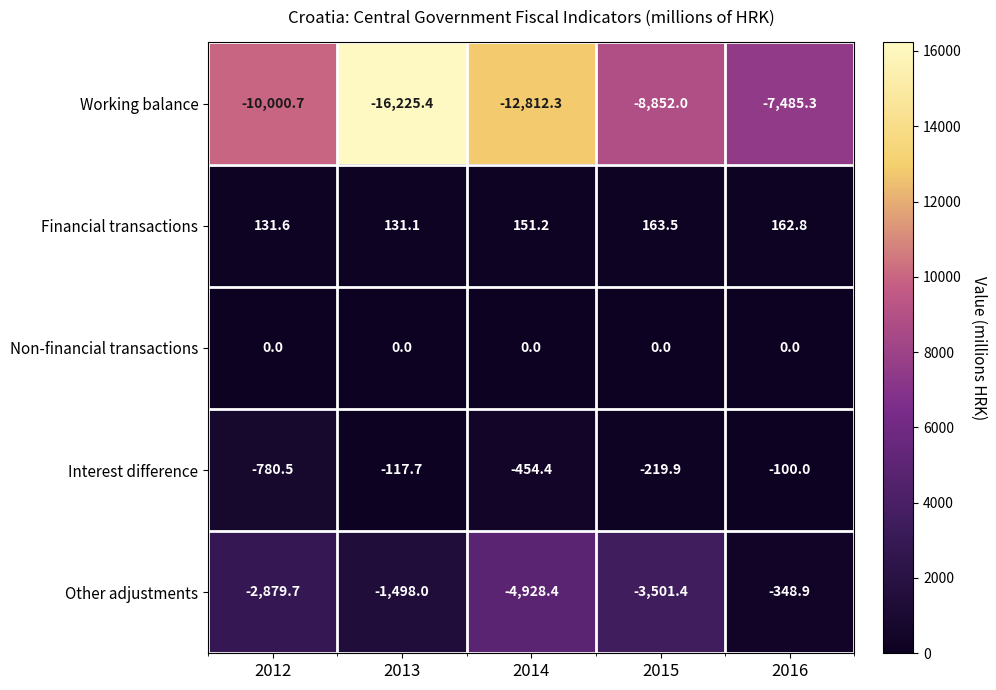

Which category has the highest value across all series?

2015